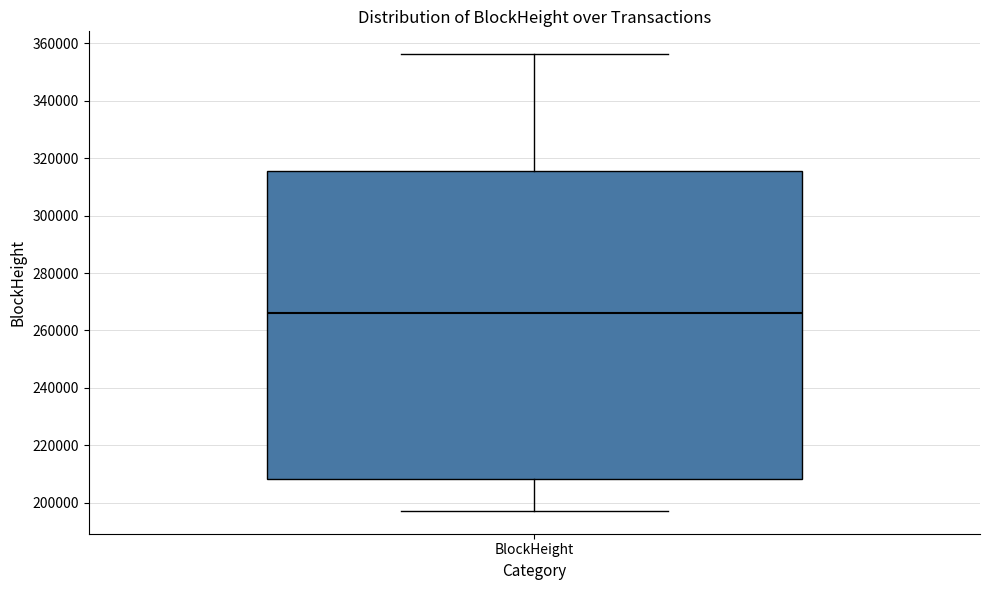

Where is the upper edge of the box for BlockHeight on the y-axis? The values are not printed on the chart, so give them approximately, as read against the axis.

316000